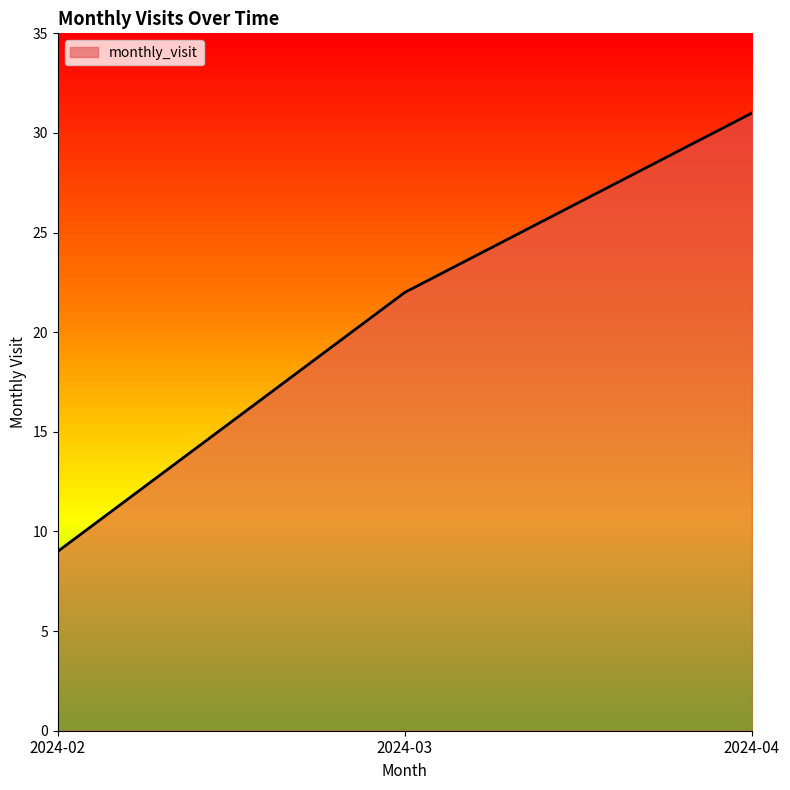

What is the difference between the maximum and second lowest values?

9